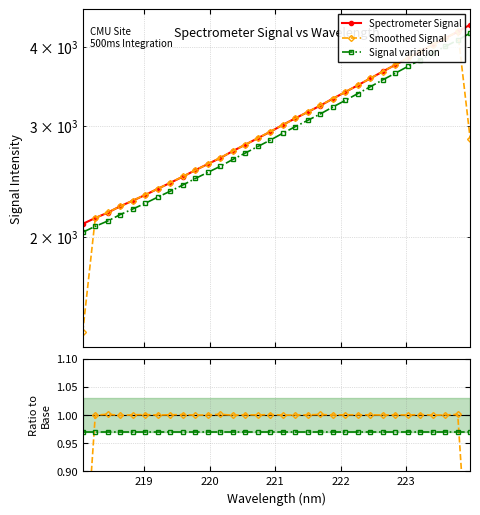

What is the value of the Spectrometer Signal point at the 13th from the left?

2733.5